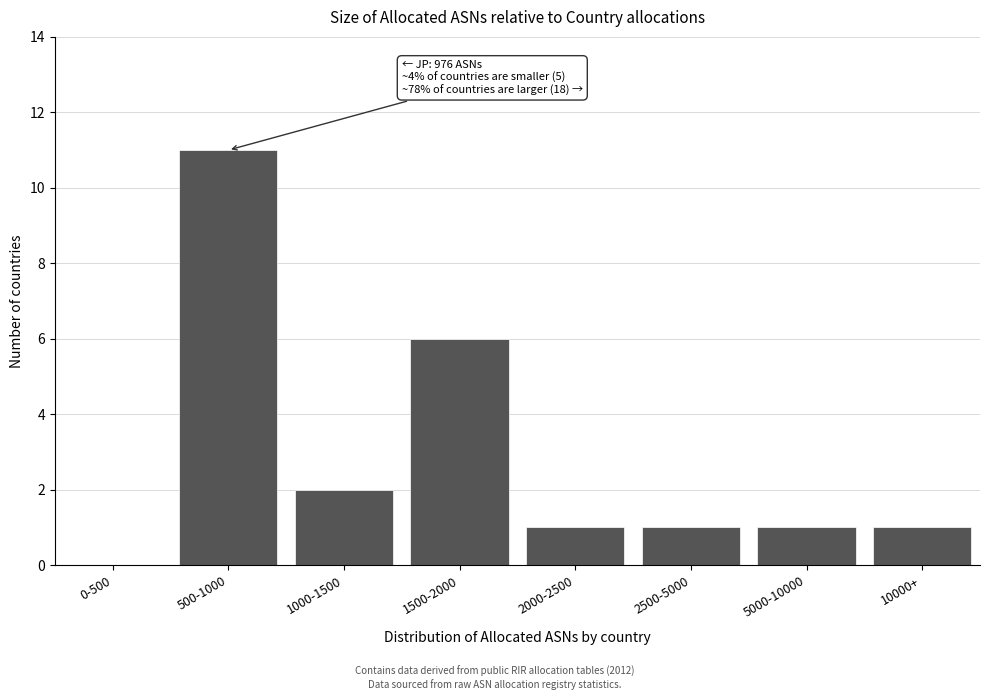

Reading left to right, list all the values displayed in this chart.

0-500=0	500-1000=11	1000-1500=2	1500-2000=6	2000-2500=1	2500-5000=1	5000-10000=1	10000+=1